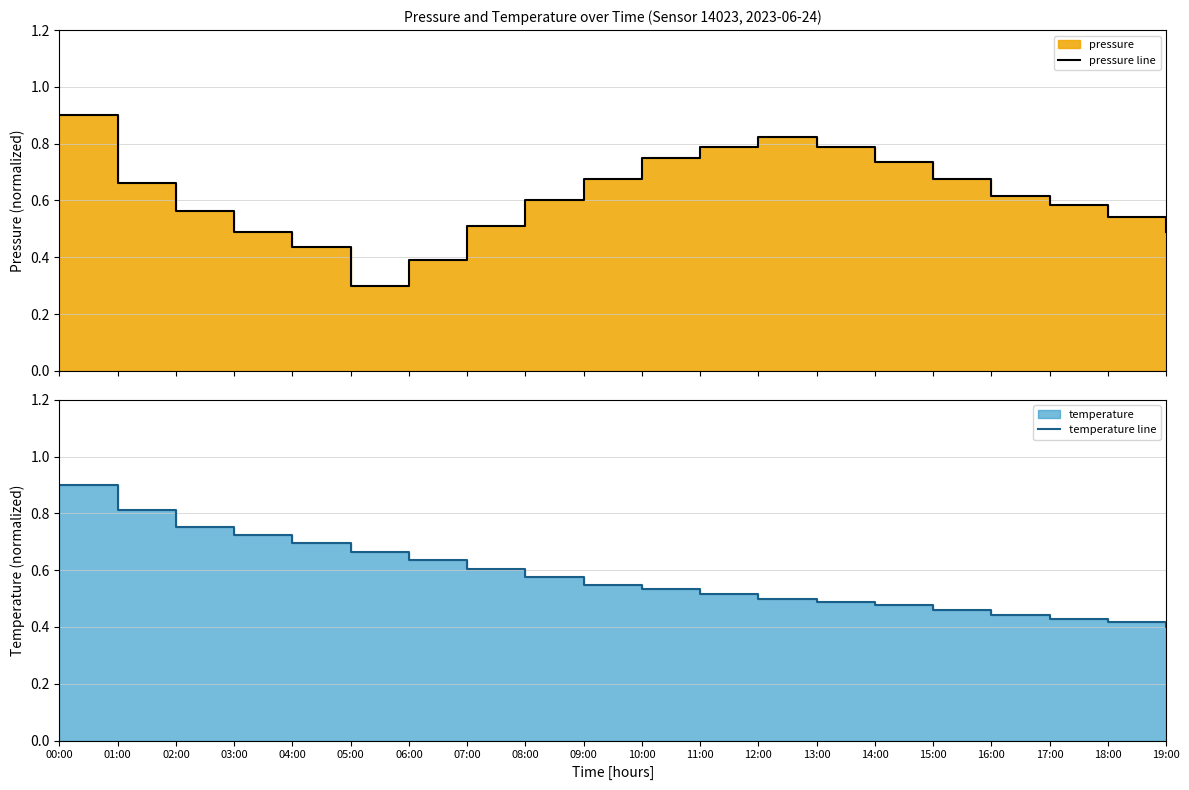

What is the spread (max minus min) of values at 07:00?

0.1